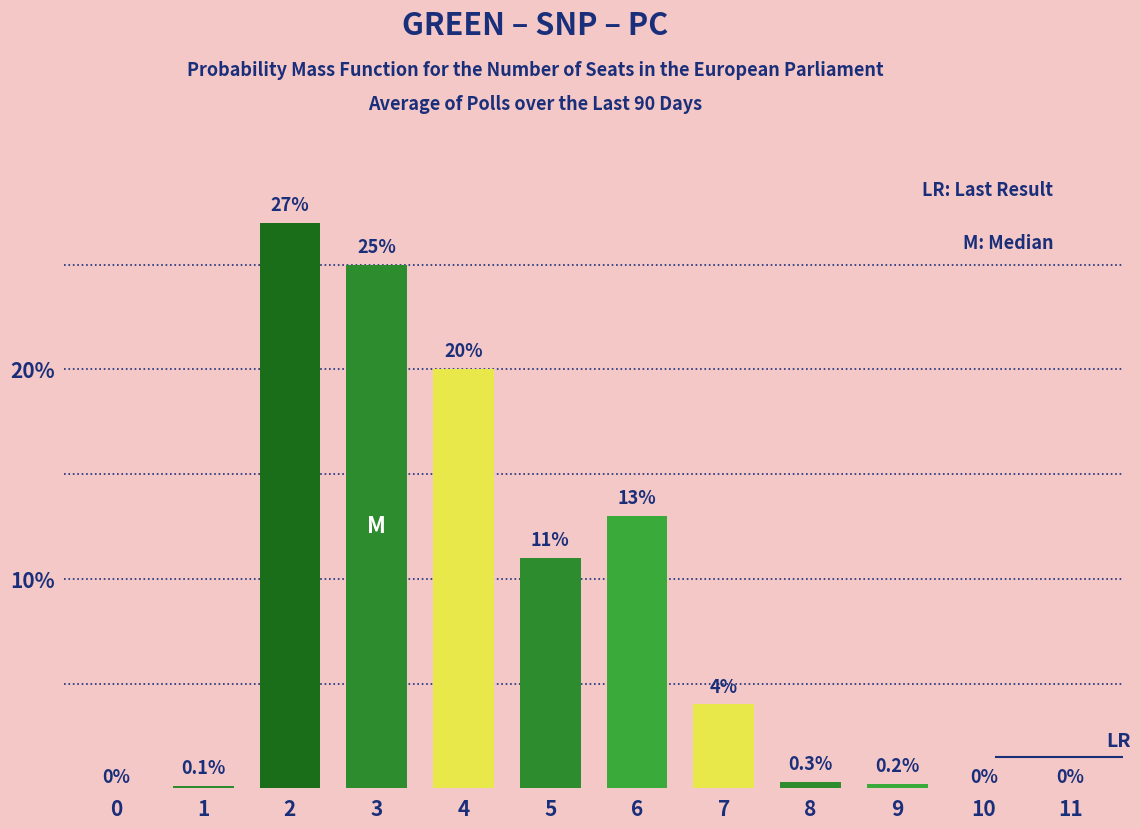

Reading left to right, extract all data points from this chart.

0=0.0	1=0.1	2=27.0	3=25.0	4=20.0	5=11.0	6=13.0	7=4.0	8=0.3	9=0.2	10=0.0	11=0.0